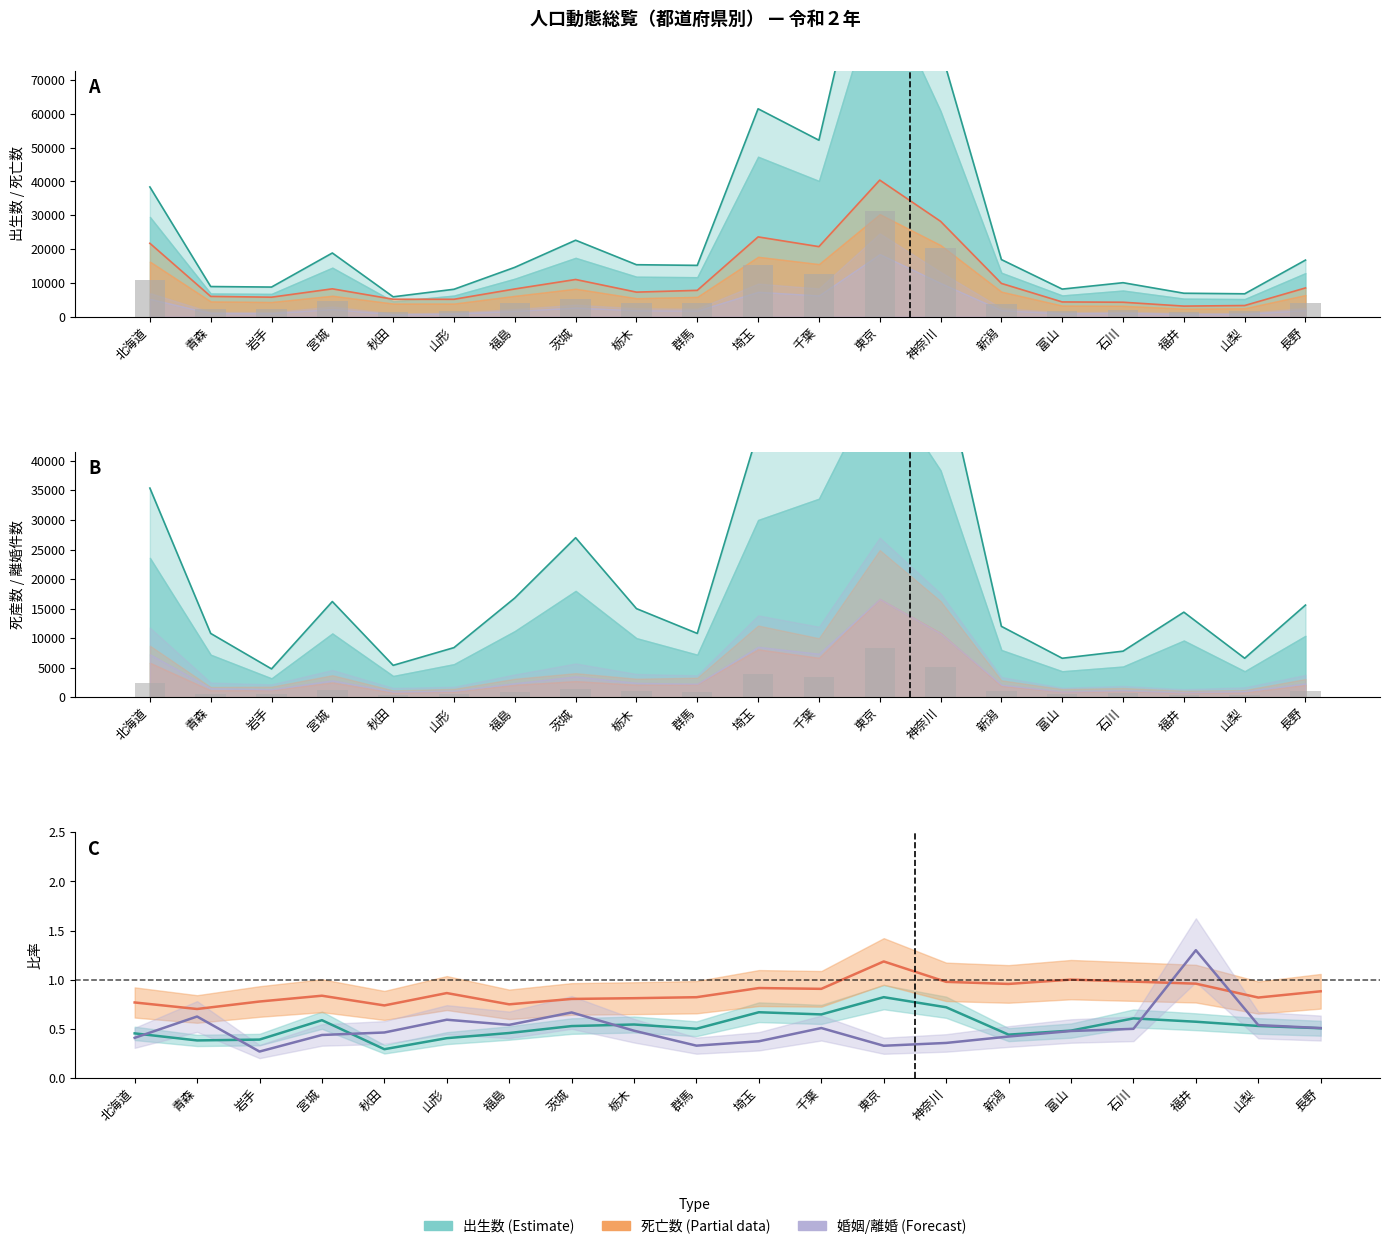

At which label is 死産数 closest to 16267?

埼玉